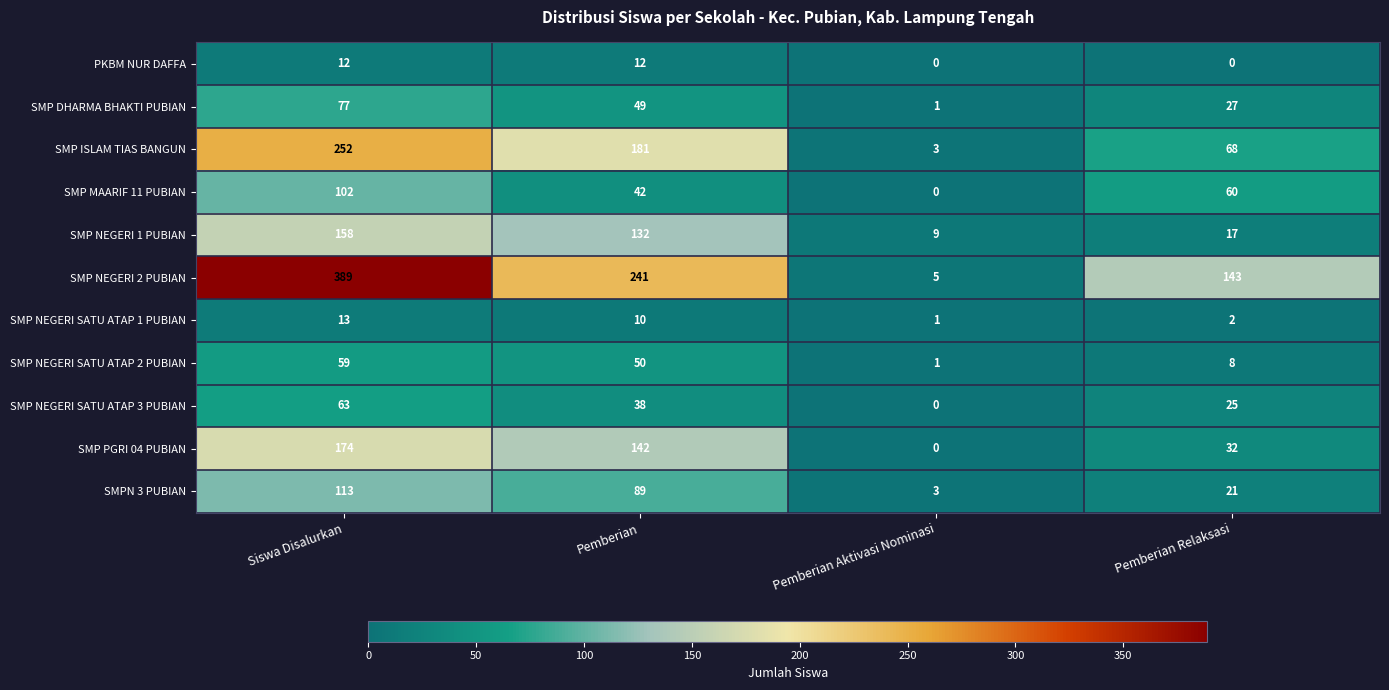

What is the difference between the second highest and second lowest values in the SMP NEGERI 1 PUBIAN series?

115